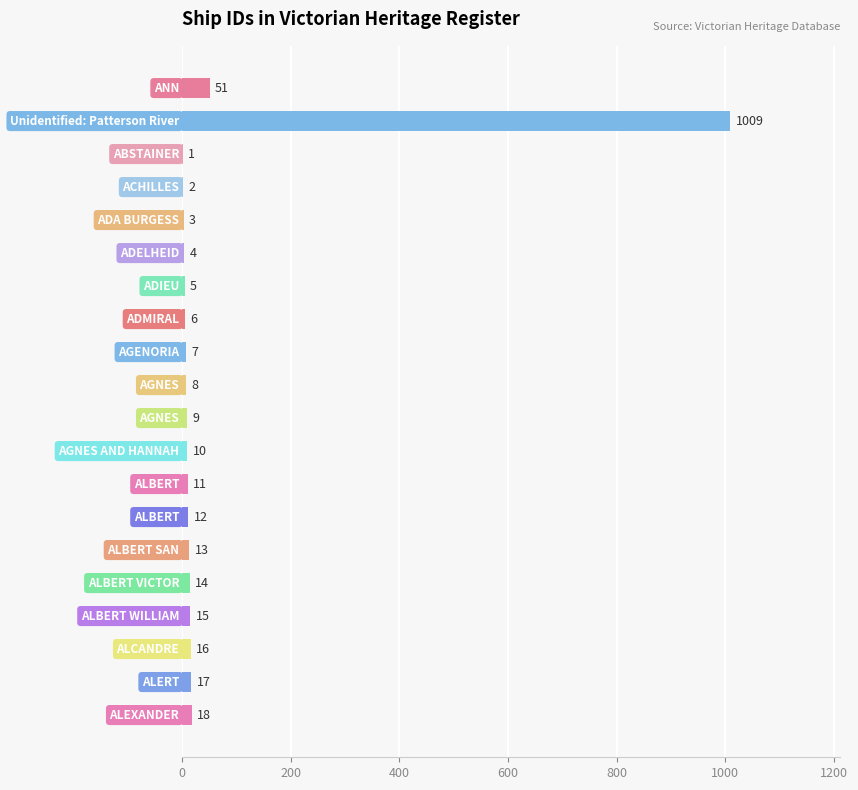

How many series are shown in this chart?

1